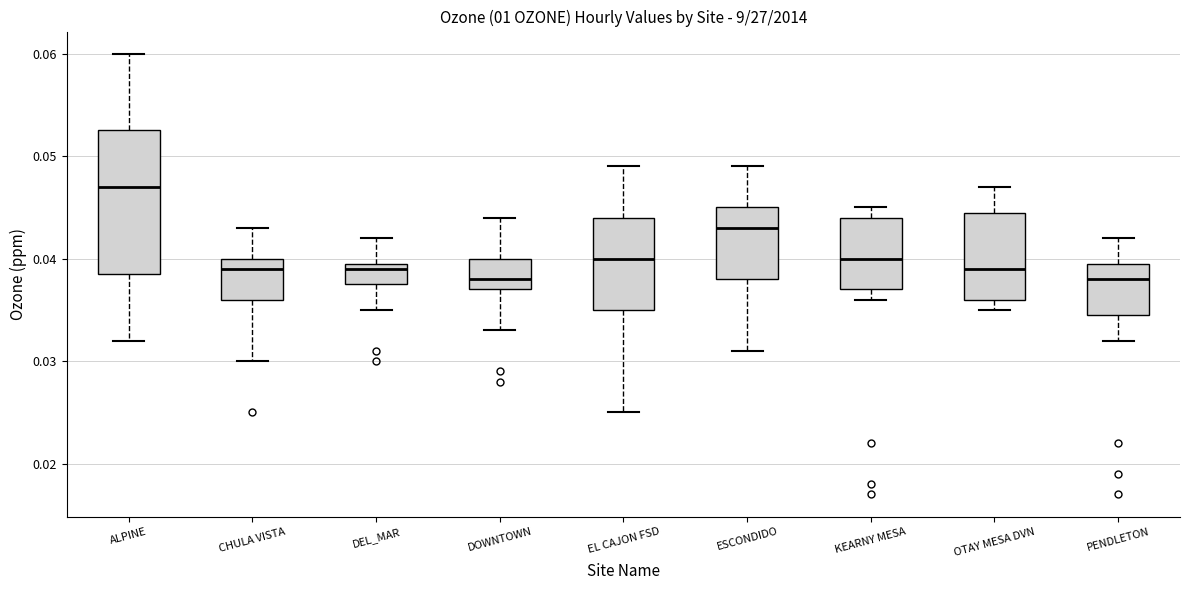

Reading left to right, transcribe this box plot: for each box, give where its median line is, the range the box spans, and where its two whiskers end, as read against the y-axis. The values are not printed on the chart, so give them approximately, as read against the axis.

ALPINE: median 0.047, box 0.039 to 0.053, whiskers 0.032 to 0.060
CHULA VISTA: median 0.039, box 0.036 to 0.040, whiskers 0.030 to 0.043
DEL_MAR: median 0.039, box 0.038 to 0.040, whiskers 0.035 to 0.042
DOWNTOWN: median 0.038, box 0.037 to 0.040, whiskers 0.033 to 0.044
EL CAJON FSD: median 0.040, box 0.035 to 0.044, whiskers 0.025 to 0.049
ESCONDIDO: median 0.043, box 0.038 to 0.045, whiskers 0.031 to 0.049
KEARNY MESA: median 0.040, box 0.037 to 0.044, whiskers 0.036 to 0.045
OTAY MESA DVN: median 0.039, box 0.036 to 0.045, whiskers 0.035 to 0.047
PENDLETON: median 0.038, box 0.035 to 0.040, whiskers 0.032 to 0.042